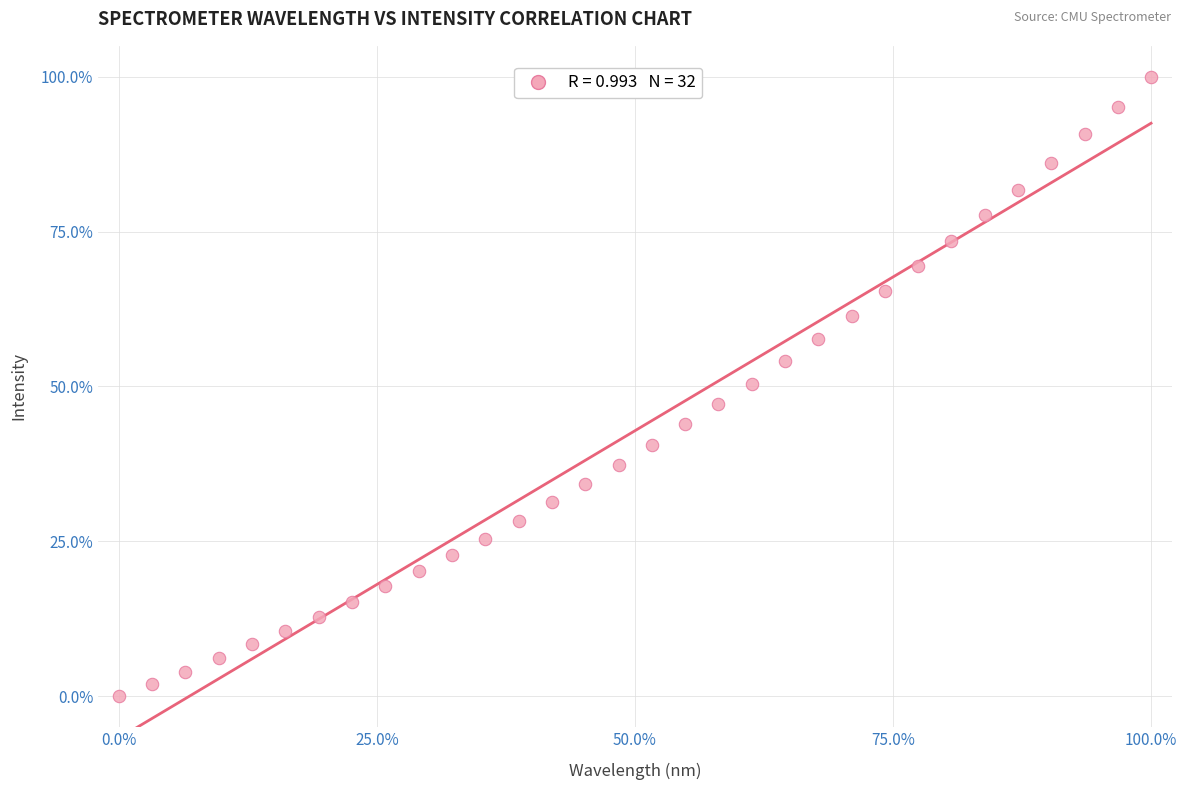

What is the range of Y values (max minus min)?

100.0